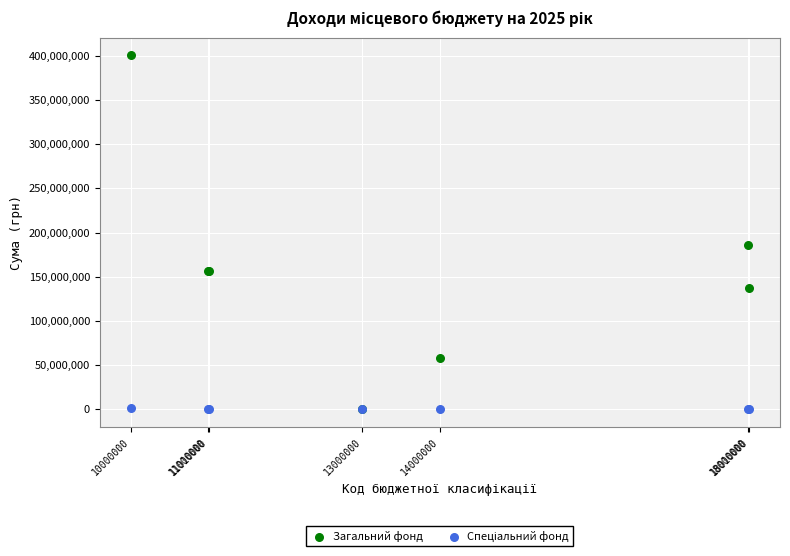

Across all series, what Y value is closest to 200244175?

186112050